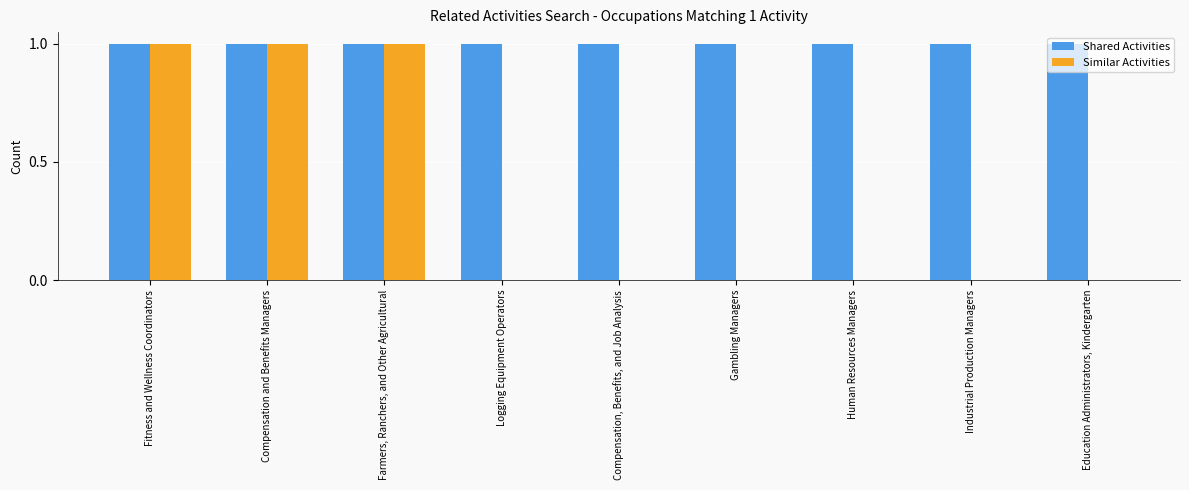

Is it true that Similar Activities equals 1 at Fitness and Wellness Coordinators?

True